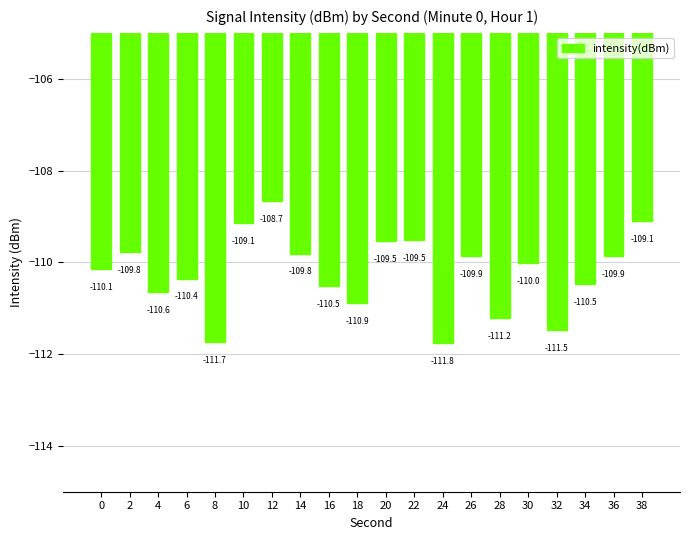

Which has a higher value, 34 or 2?

2